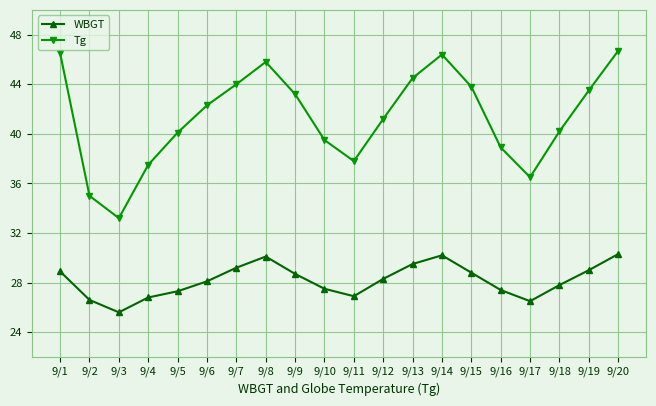

The value of WBGT at 9/17 is 26.5. True or false?

True